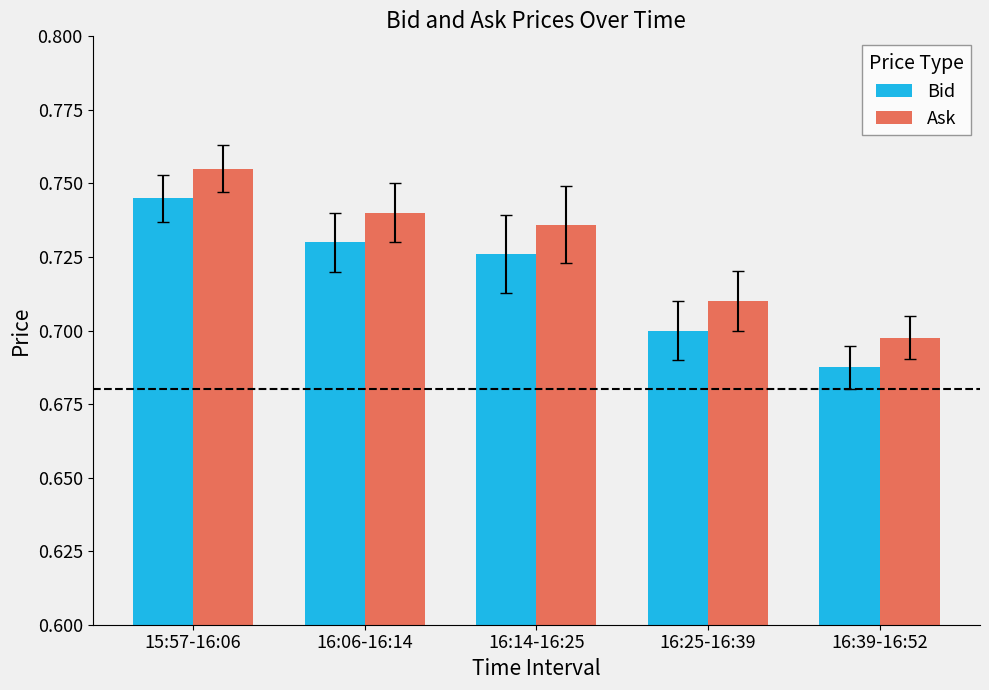

How many bars are there in each group?

2